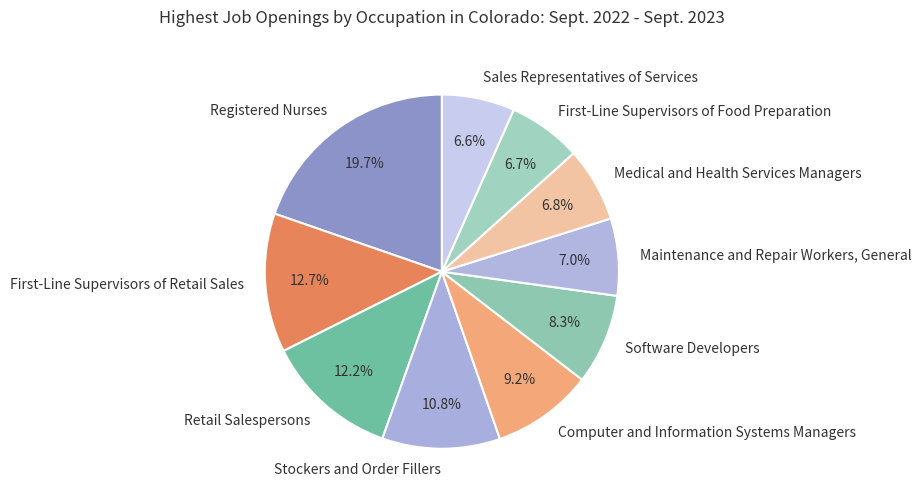

How many segments does this pie chart have?

10